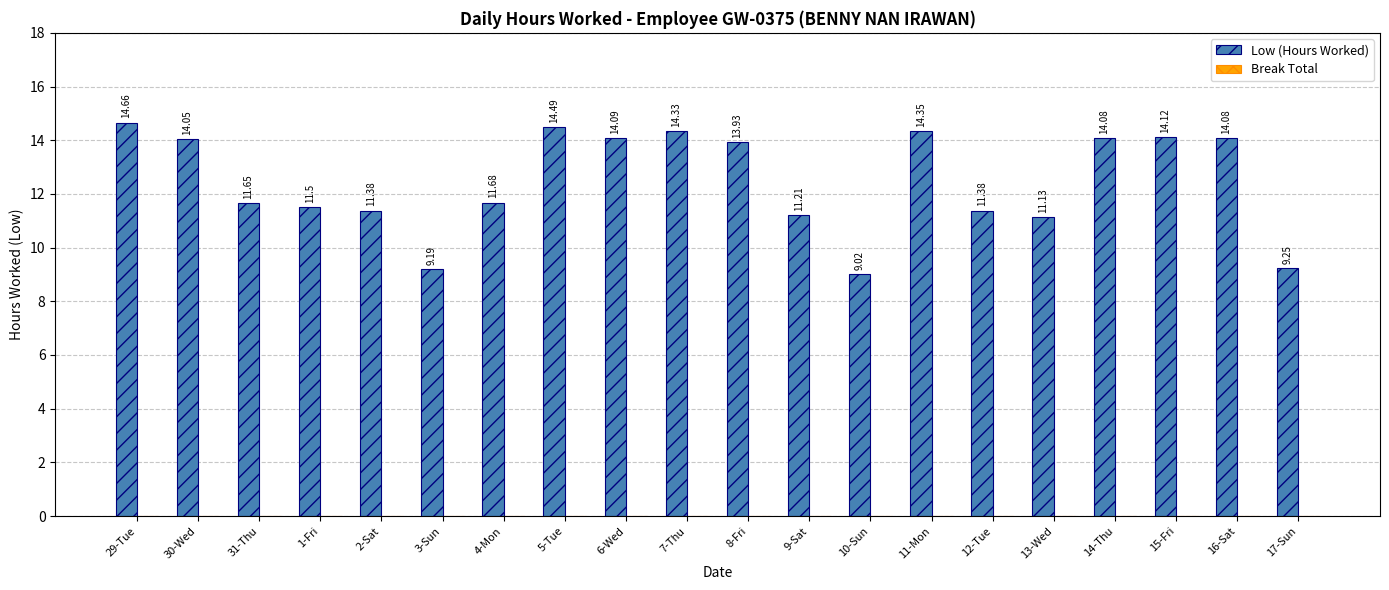

Approximately how many times larger is the value at 3-Sun compared to 10-Sun?

1.0